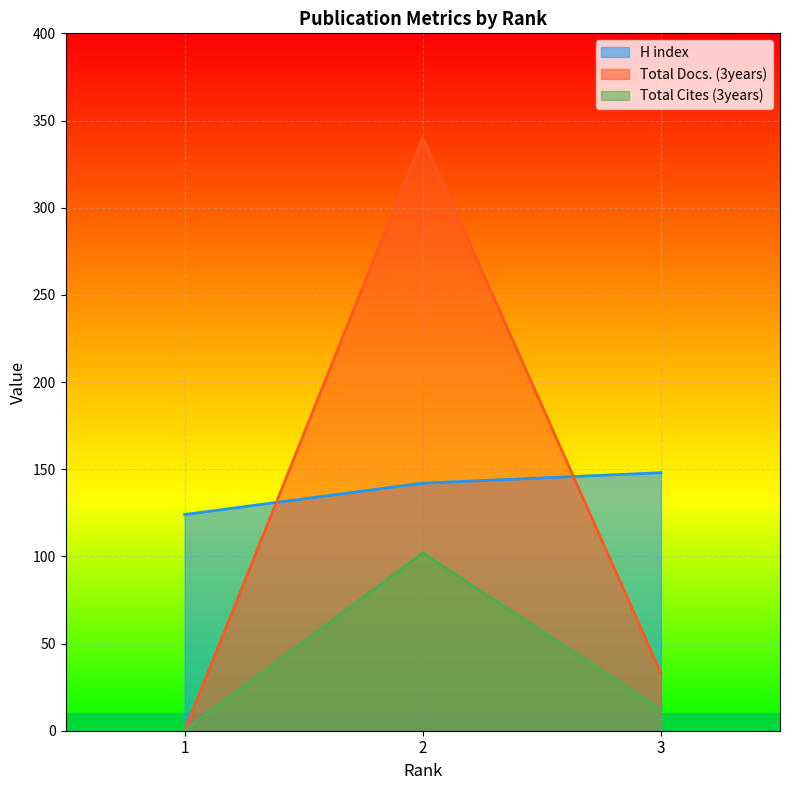

How many data points in Total Cites (3years) are above 12?

1